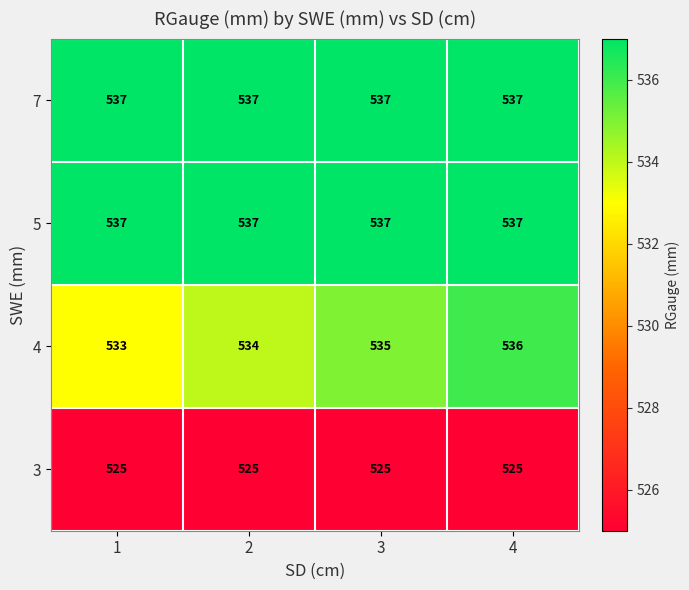

The 3 series shows 136 at 2. True or false?

False